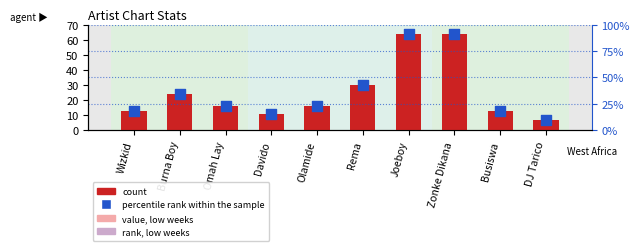

What is the total value across all series at Burna Boy?

58.3